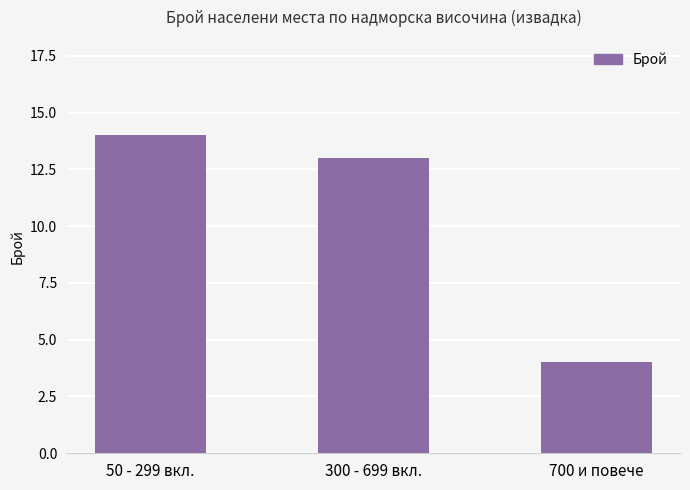

At which label does the data first exceed 13?

50 - 299 вкл.